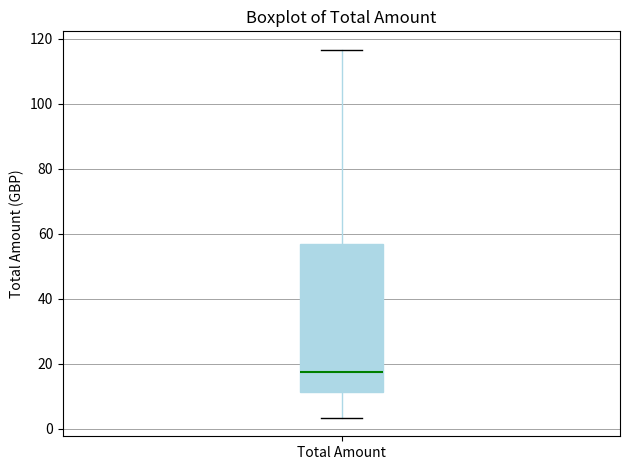

Transcribe this box plot: give where the median line is, the range the box spans, and where the two whiskers end, as read against the y-axis. The values are not printed on the chart, so give them approximately, as read against the axis.

median 18, box 12 to 56, whiskers 4 to 116